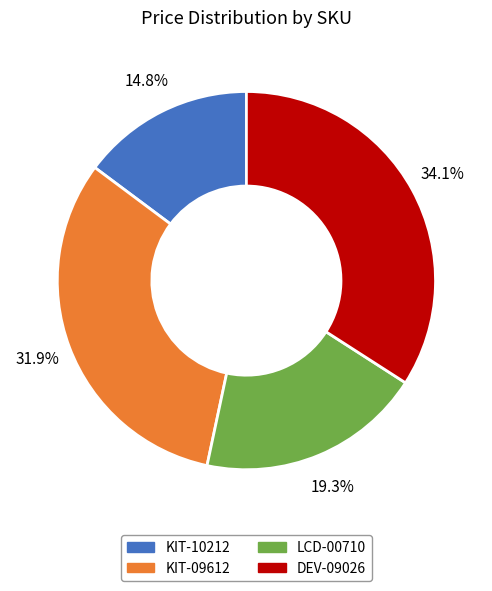

How many slices are in this pie chart?

4